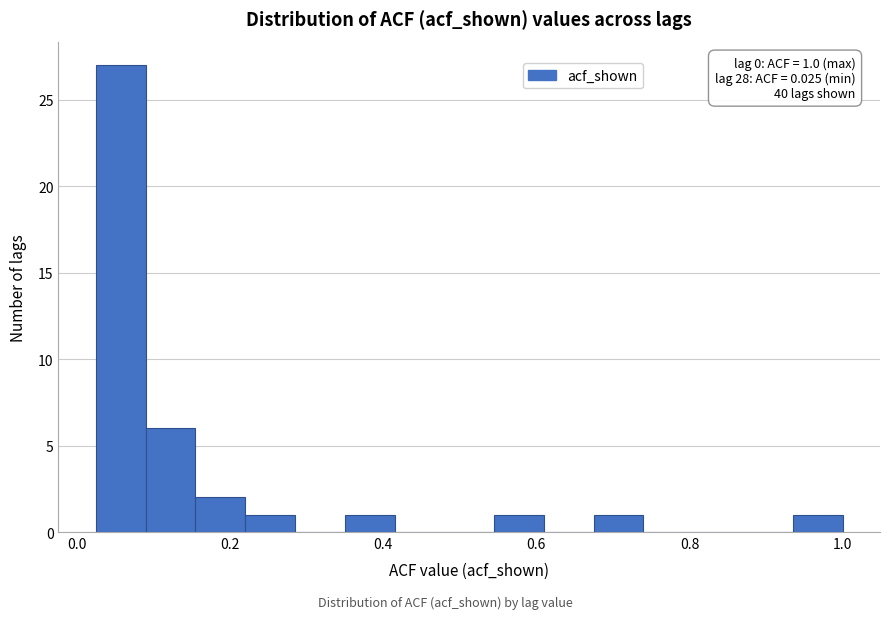

Read against the x-axis, roughly where is the centre of the tallest bar?

0.06